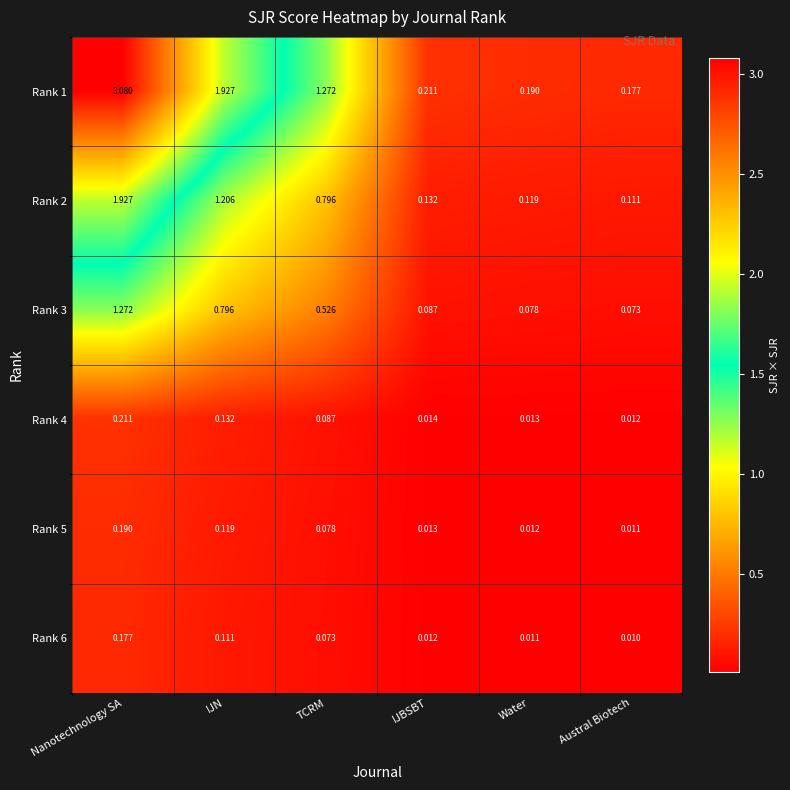

What is the total value across all series at IJN?

4.3